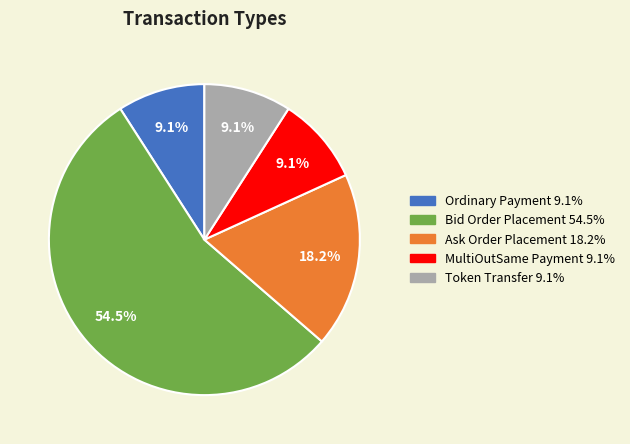

Is it true that Ordinary Payment is 9% of the pie?

True